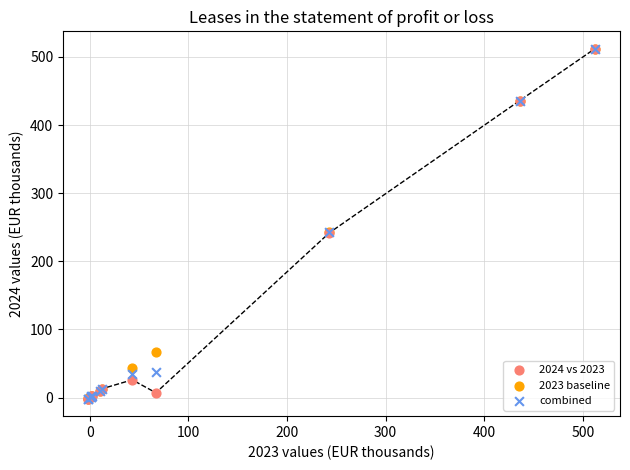

What are all the series names shown in the legend?

2024 vs 2023, 2023 baseline, combined